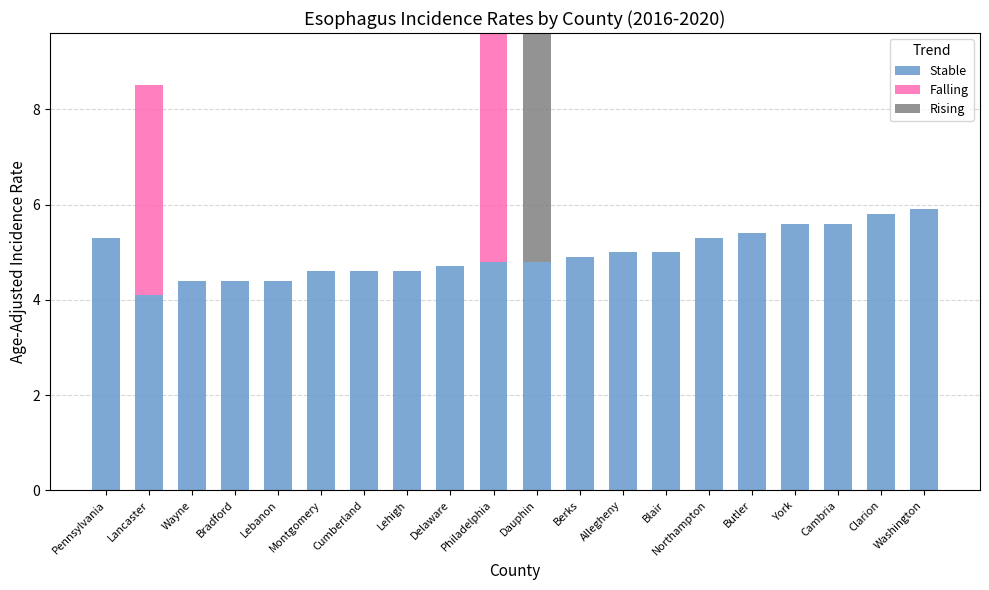

True or false: Stable has a value of 5.4 at Butler.

True